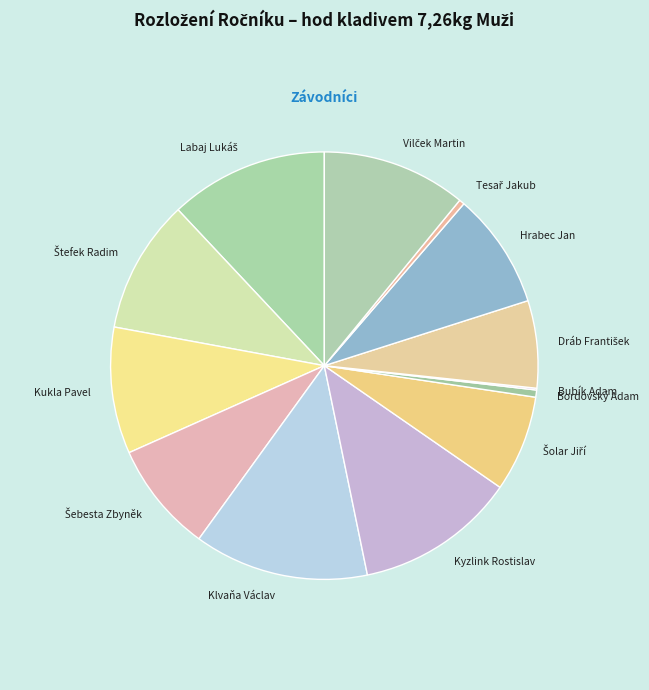

What is the largest slice in the pie chart?

Klvaňa Václav